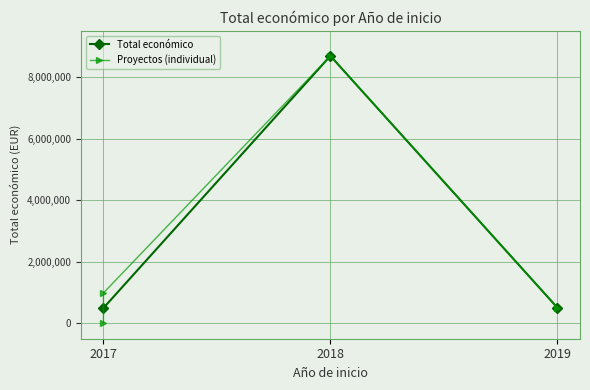

True or false: the data has more than 1 interior local peaks.

False